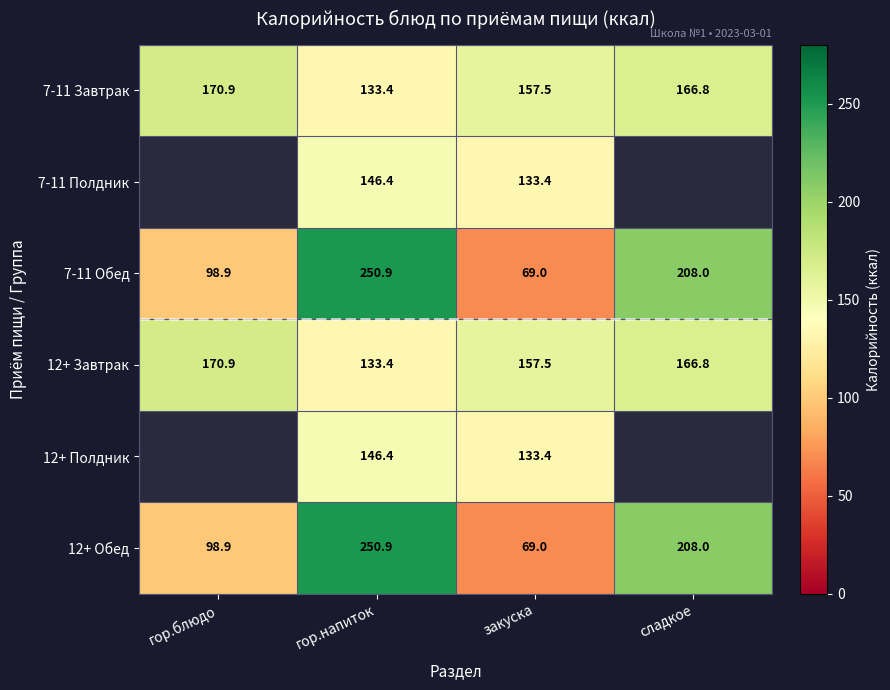

How many data points in 12+ Завтрак are above 166?

2